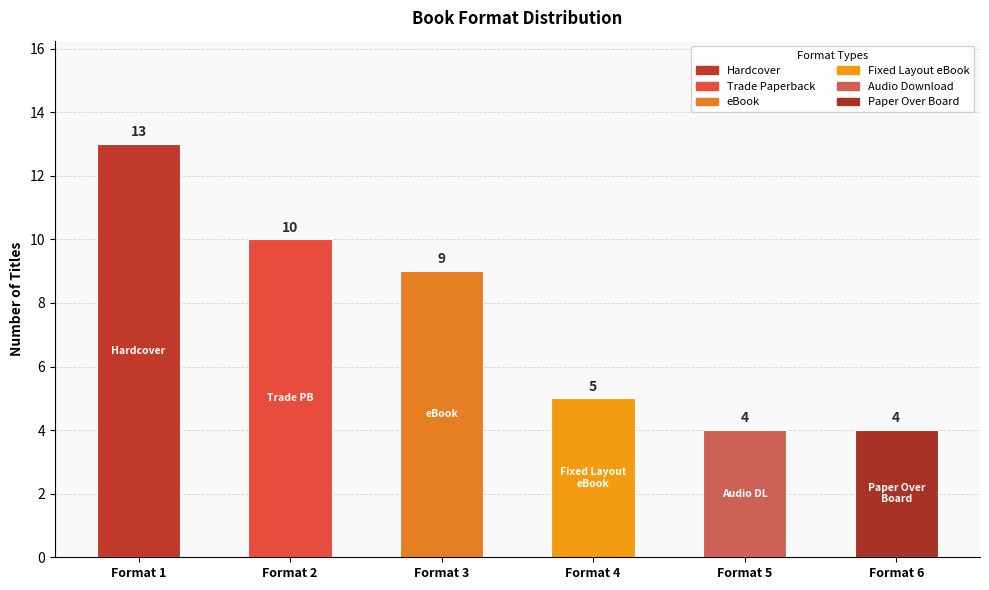

What is the change in value from Format 3 to Format 5?

-5